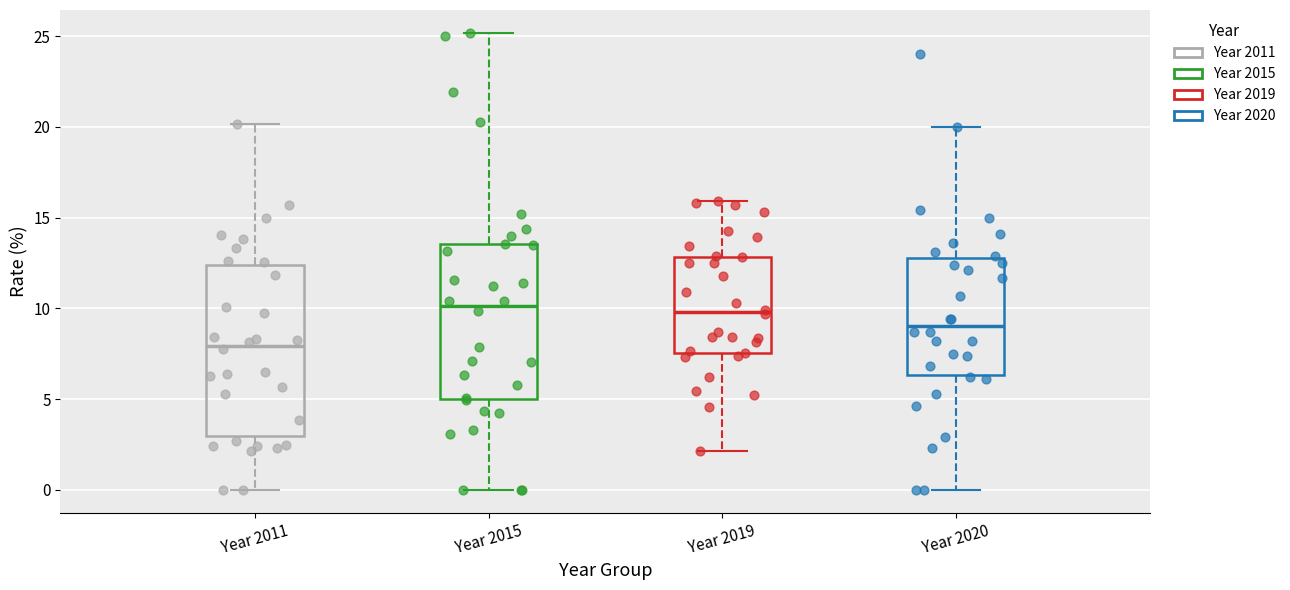

Reading left to right, read every box against the y-axis: the position of its median line, the range the box covers, and the ends of its whiskers. The values are not printed on the chart, so give them approximately, as read against the axis.

Year 2011: median 8.0, box 3.0 to 12.5, whiskers 0.0 to 20.0
Year 2015: median 10.0, box 5.0 to 13.5, whiskers 0.0 to 25.0
Year 2019: median 10.0, box 7.5 to 13.0, whiskers 2.0 to 16.0
Year 2020: median 9.0, box 6.5 to 13.0, whiskers 0.0 to 20.0